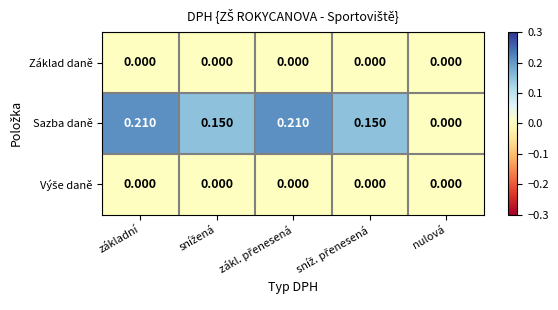

Which series has the largest total across all categories?

Sazba daně